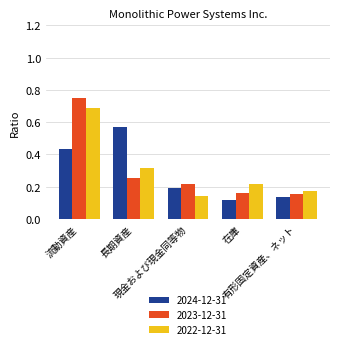

How many groups of bars are there?

5